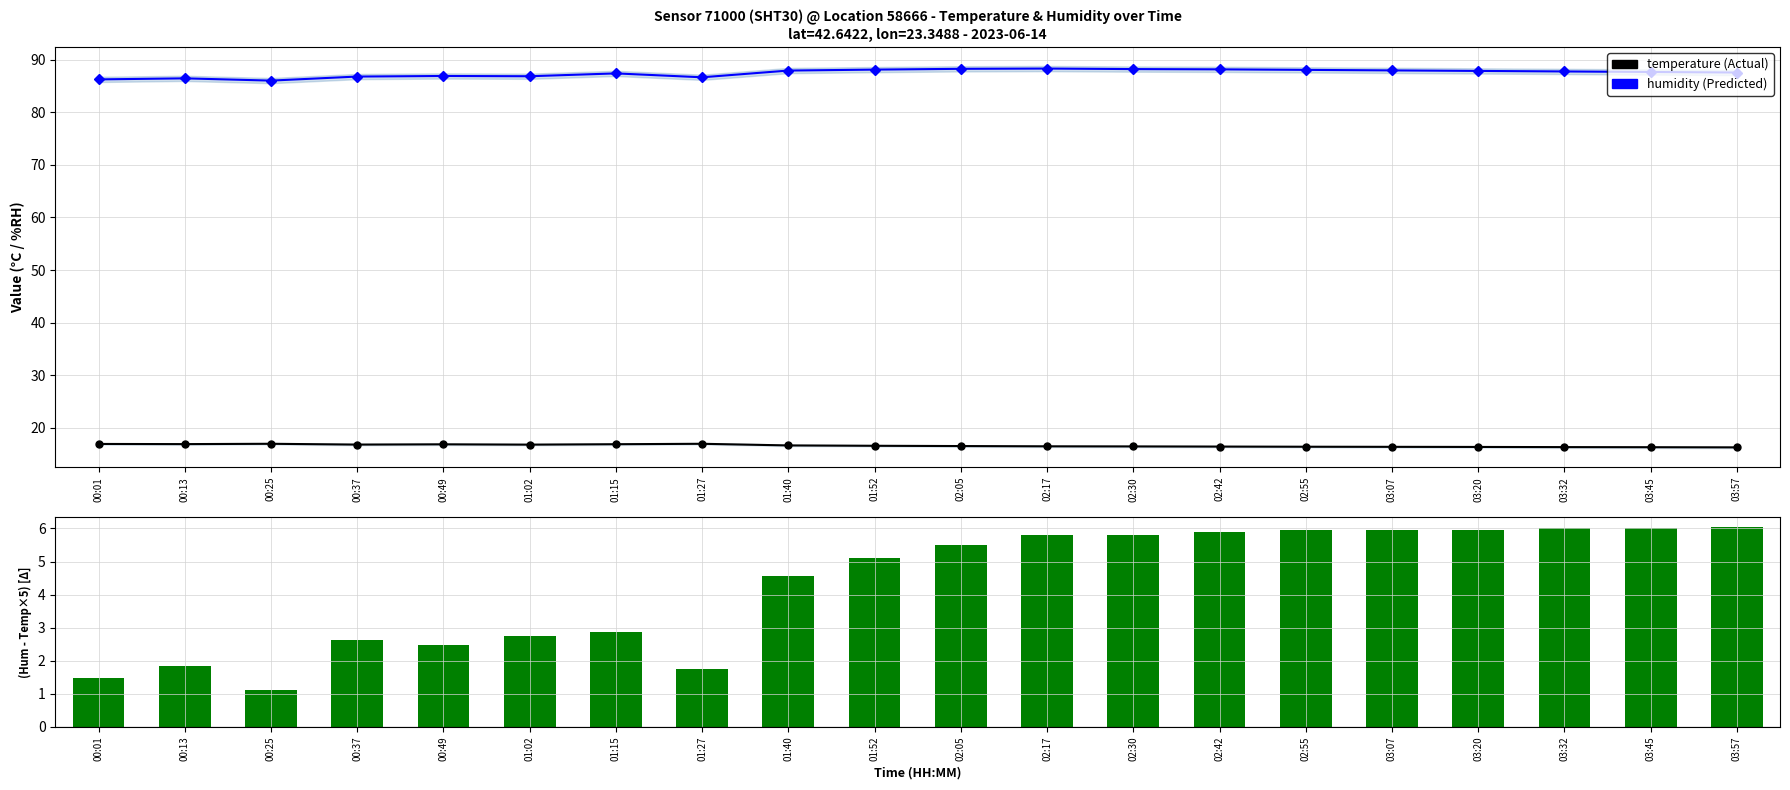

Is it true that humidity equals 134.2 at 03:57?

False